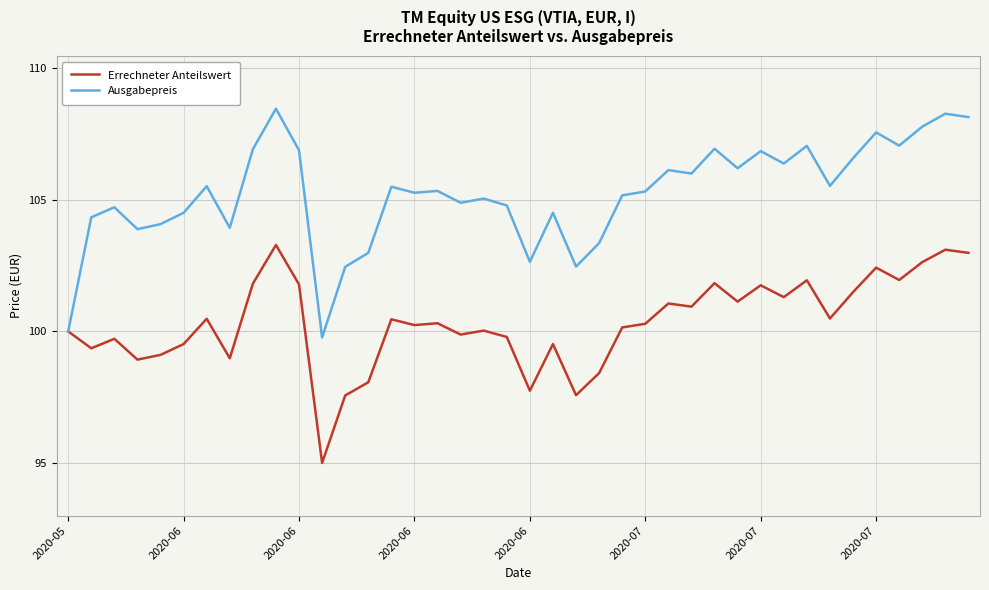

Rank the series by their average value, from lowest to highest.

Errechneter Anteilswert, Ausgabepreis